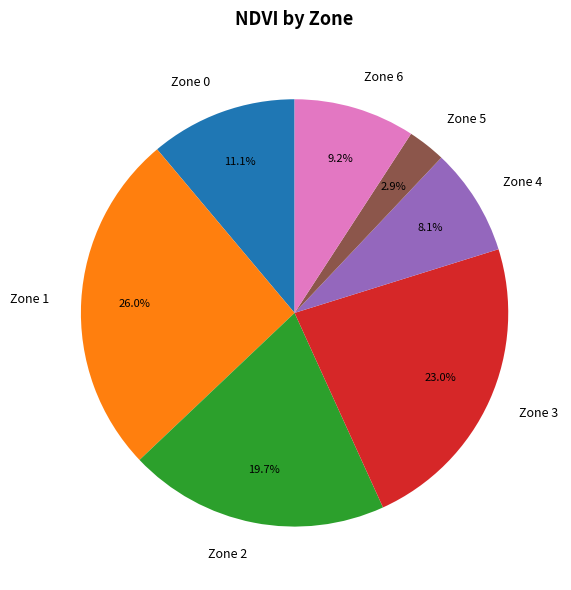

What is the largest slice in the pie chart?

Zone 1